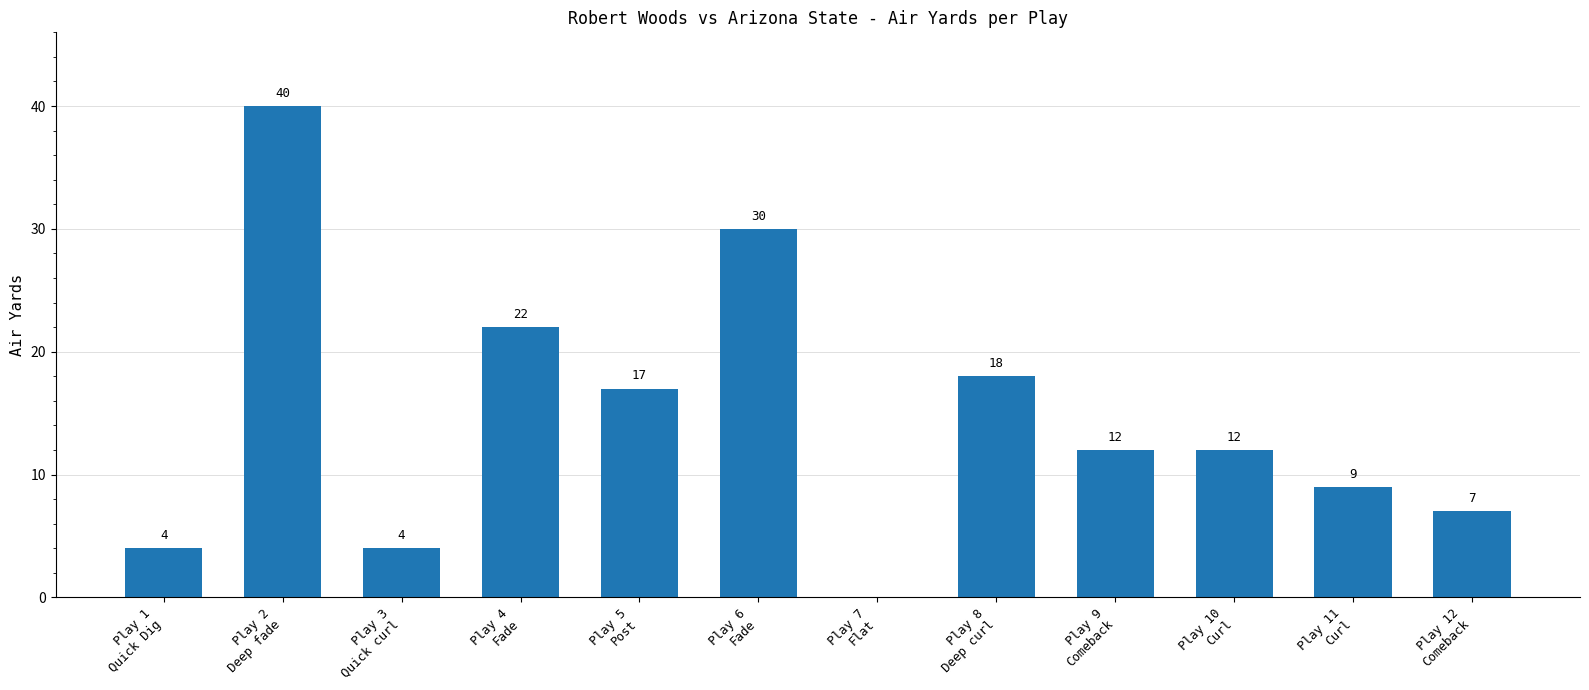

Does the chart contain stacked bars?

No